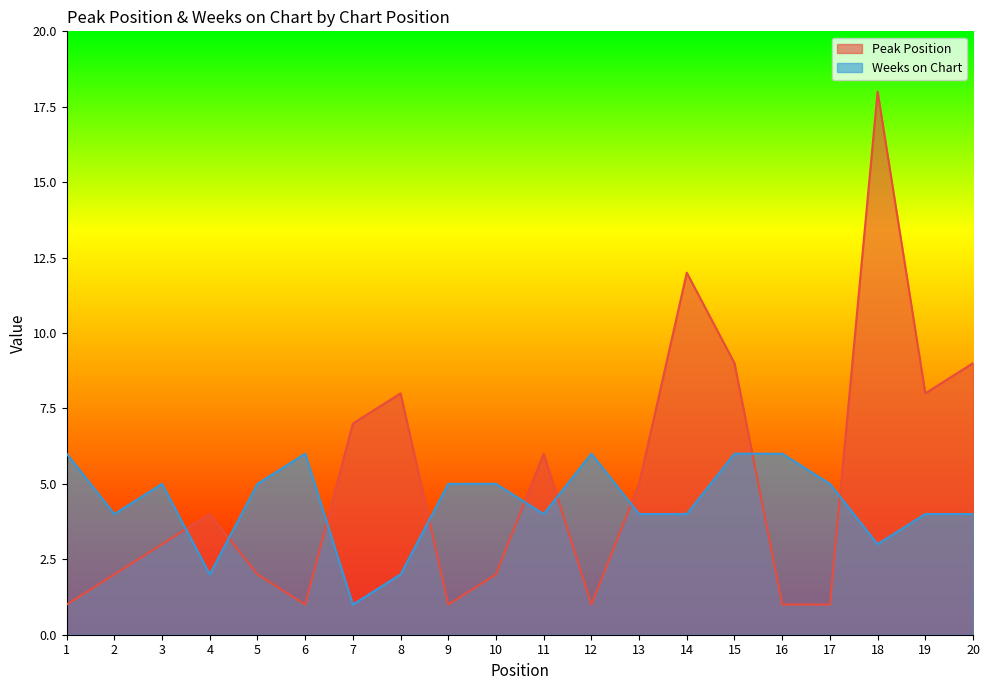

What is the average value of the Peak Position series?

5